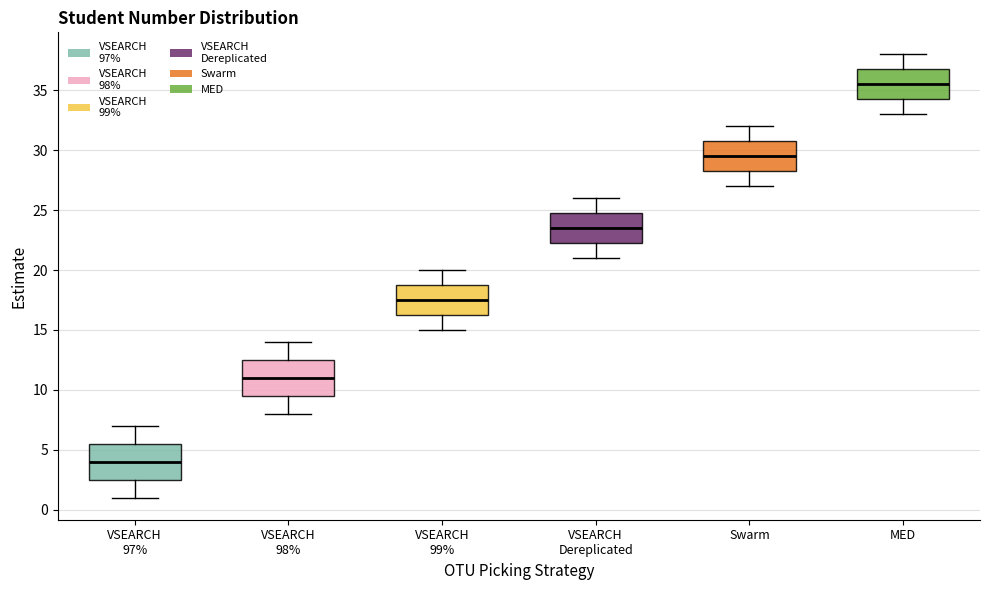

Which box's median line is the lowest?

VSEARCH 97%